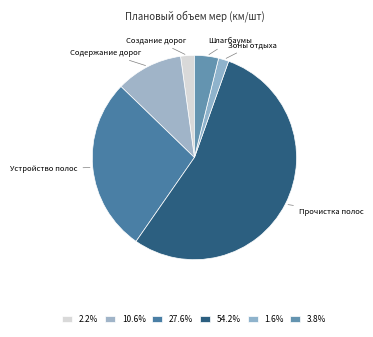

Combined, do Прочистка полос and Содержание дорог account for over 50%?

Yes